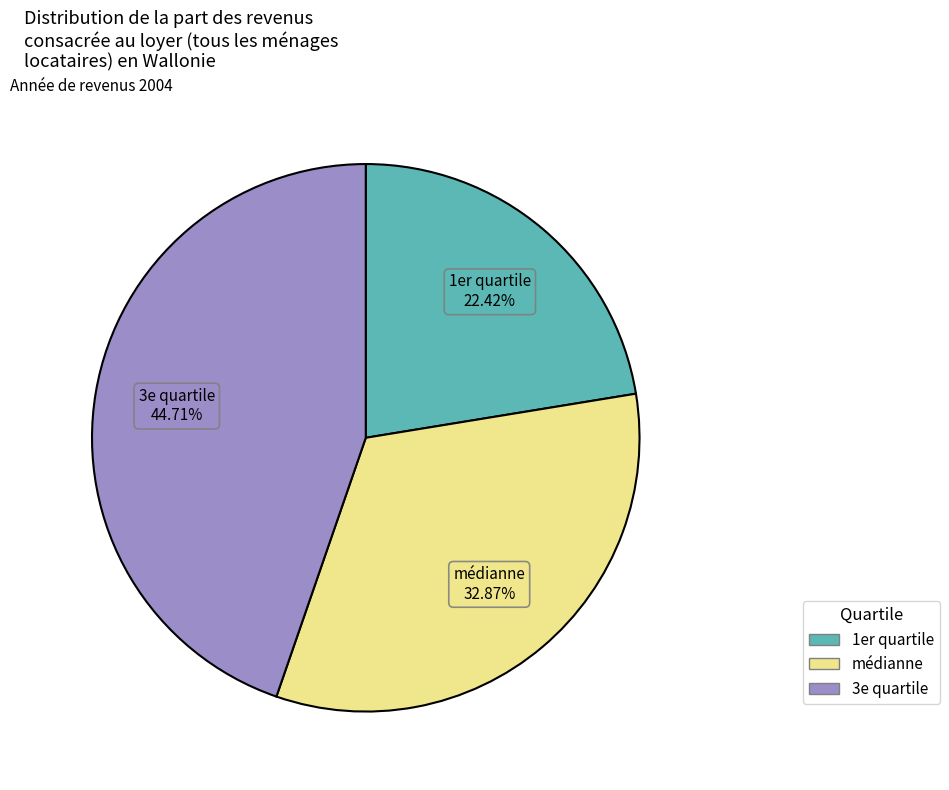

True or false: 3e quartile accounts for 45% of the total.

True